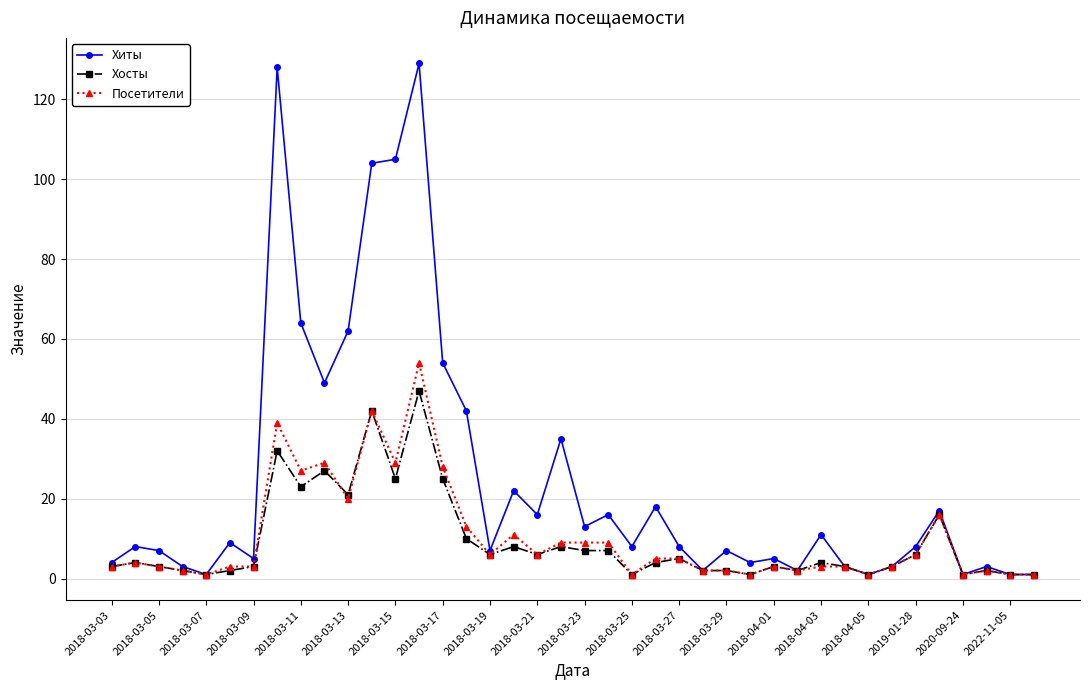

At how many categories does at least one series exceed 75?

4